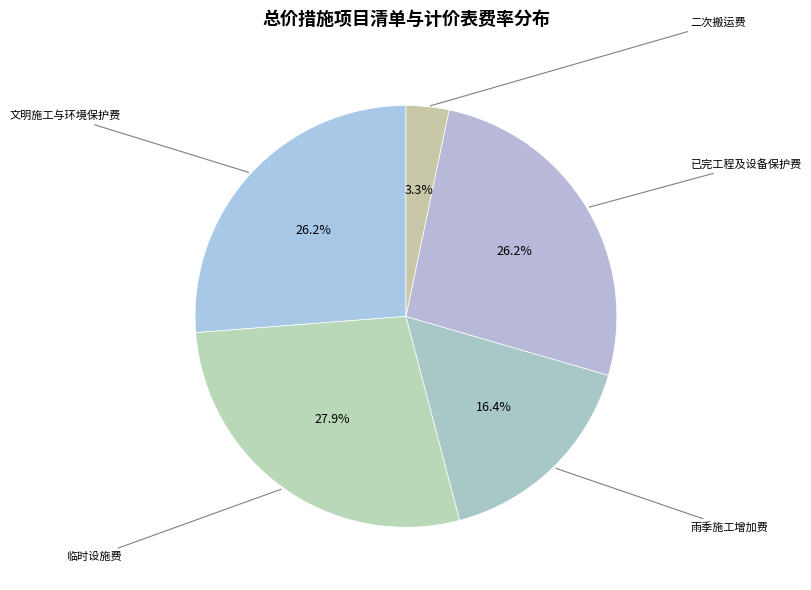

Count the number of slices in the pie.

5